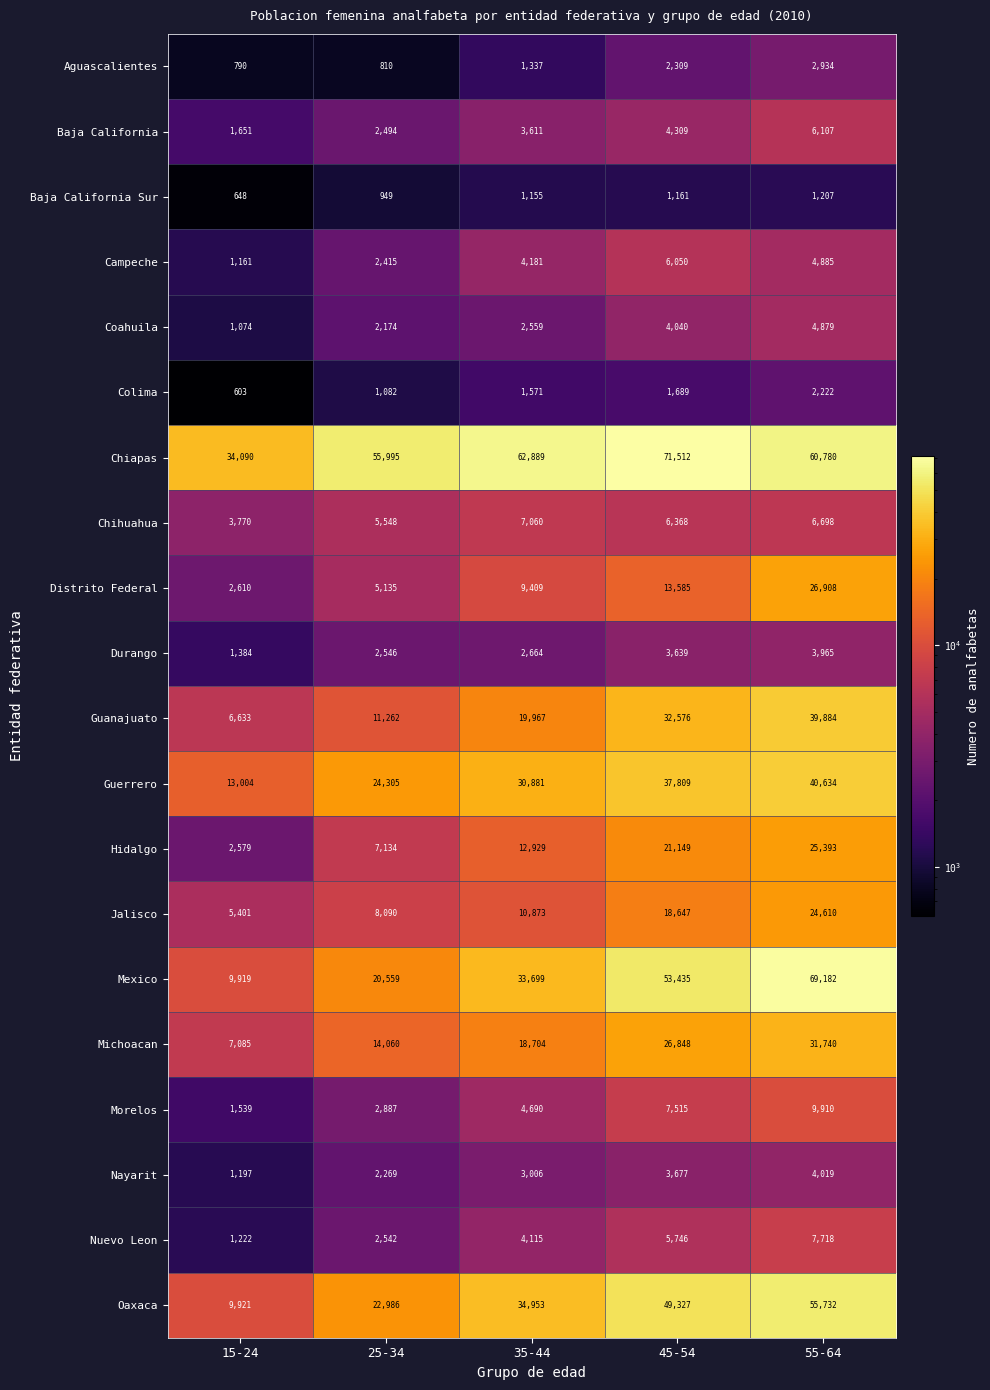

Which series changed the most between 25-34 and 35-44?

Mexico